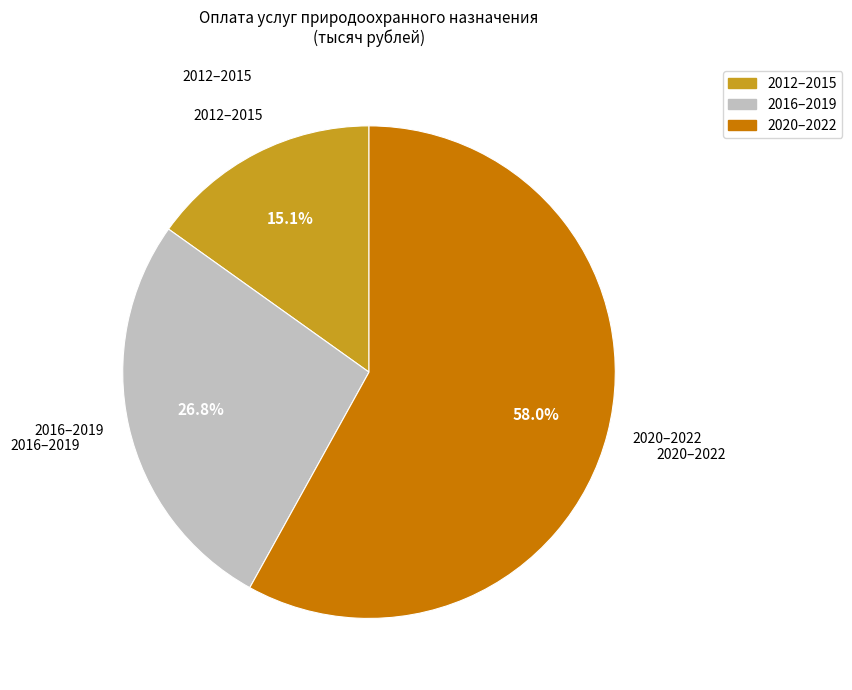

Is there any slice that represents more than half of the pie?

Yes